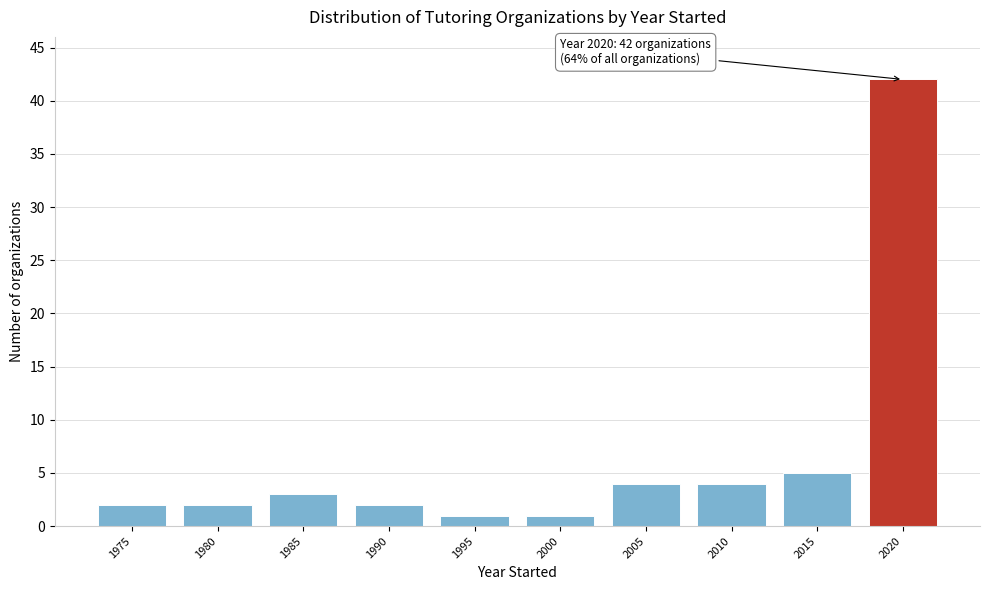

Reading right to left, transcribe all the data shown in this chart.

2020=42	2015=5	2010=4	2005=4	2000=1	1995=1	1990=2	1985=3	1980=2	1975=2